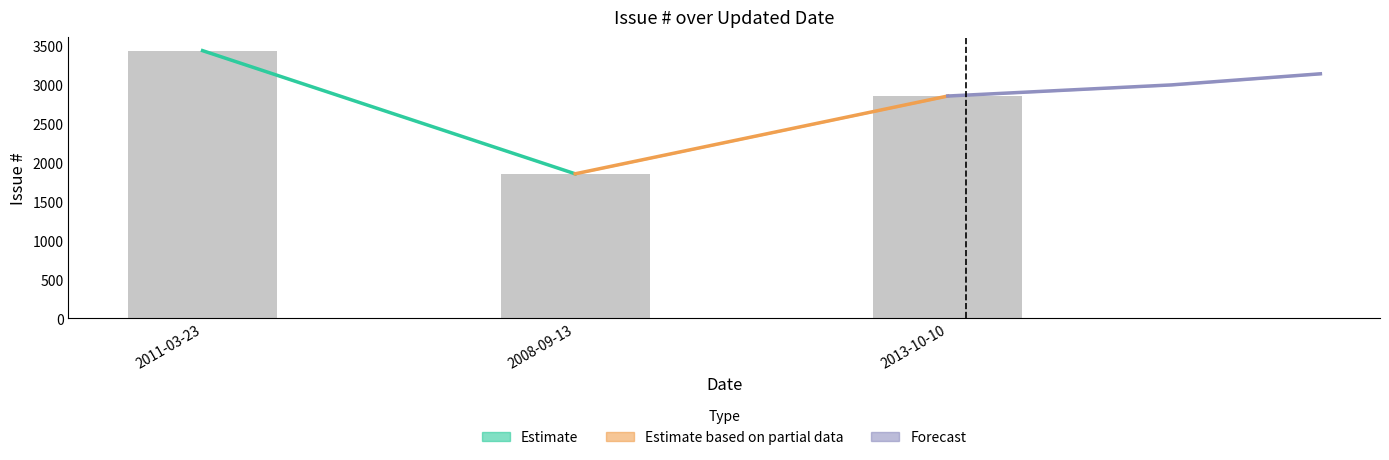

List the labels in order of value, smallest first.

2008-09-13, 2013-10-10, 2011-03-23